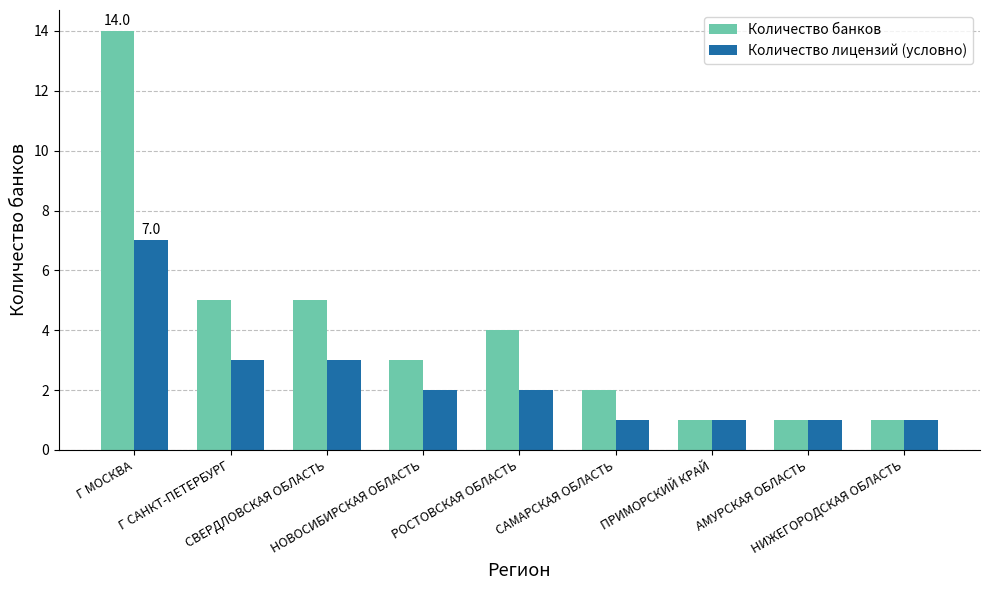

What is the highest value of the Количество банков series?

14